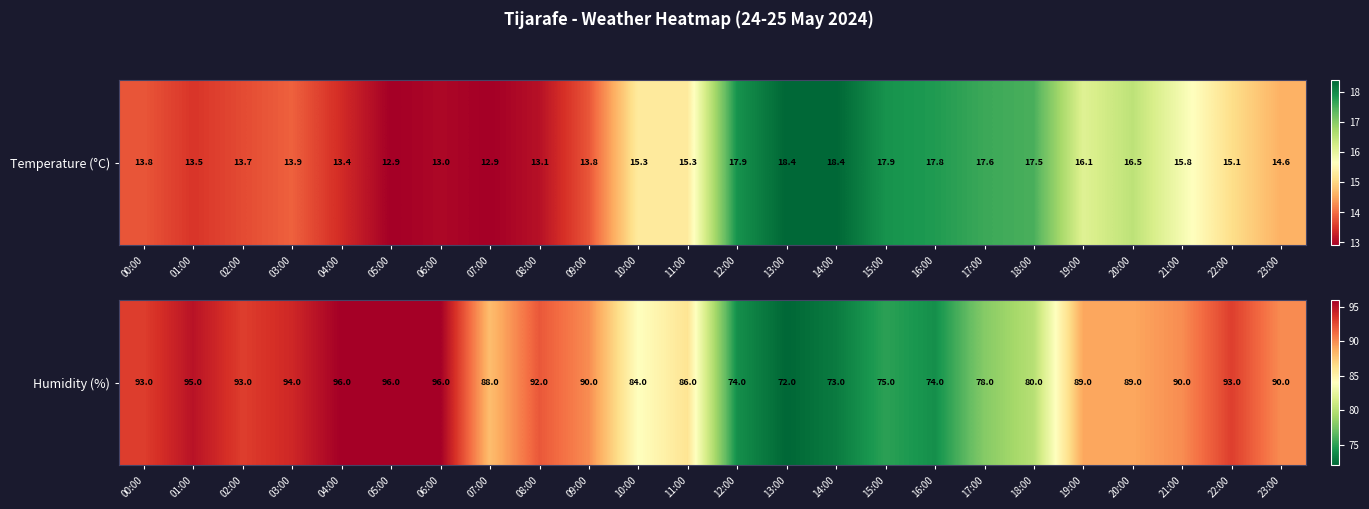

Read the value at 18:00, to the nearest 10.

80